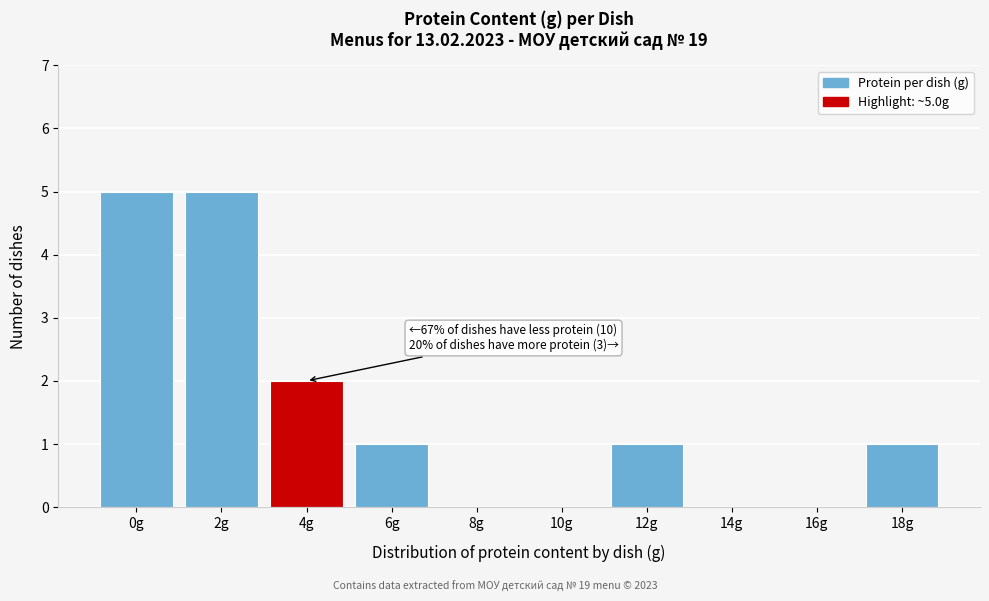

Reading right to left, transcribe all the data shown in this chart.

18g=1	16g=0	14g=0	12g=1	10g=0	8g=0	6g=1	4g=2	2g=5	0g=5